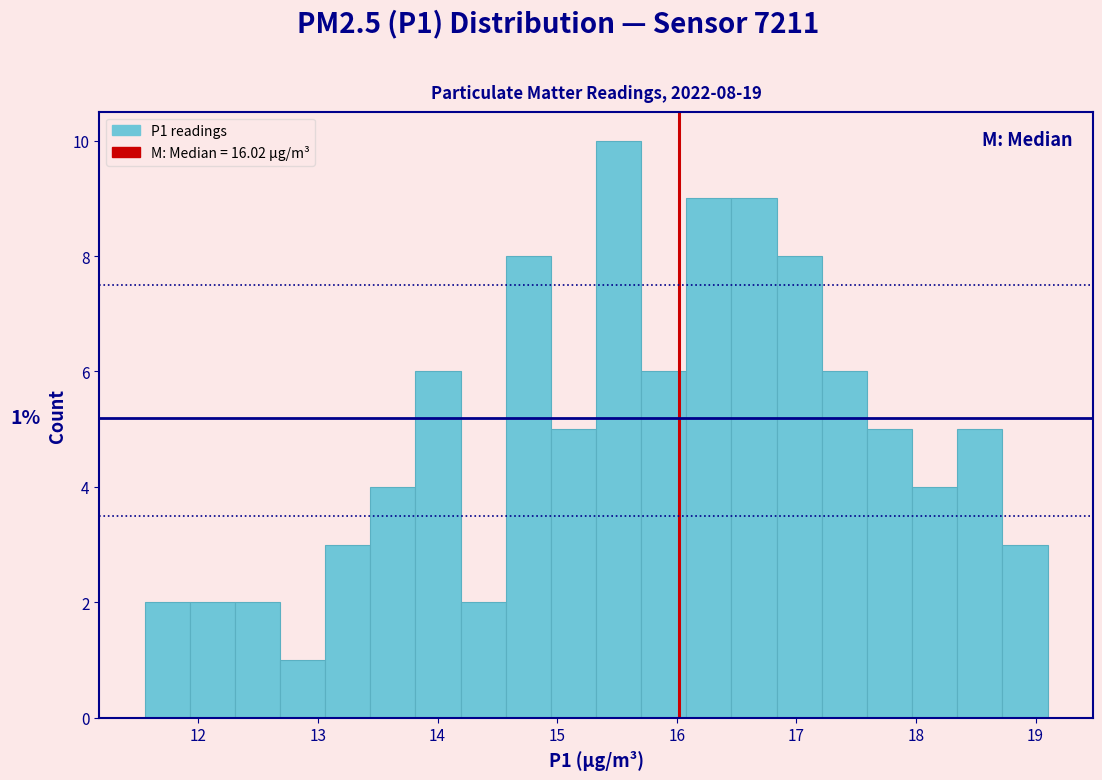

Read against the x-axis, roughly where is the centre of the tallest bar?

15.5